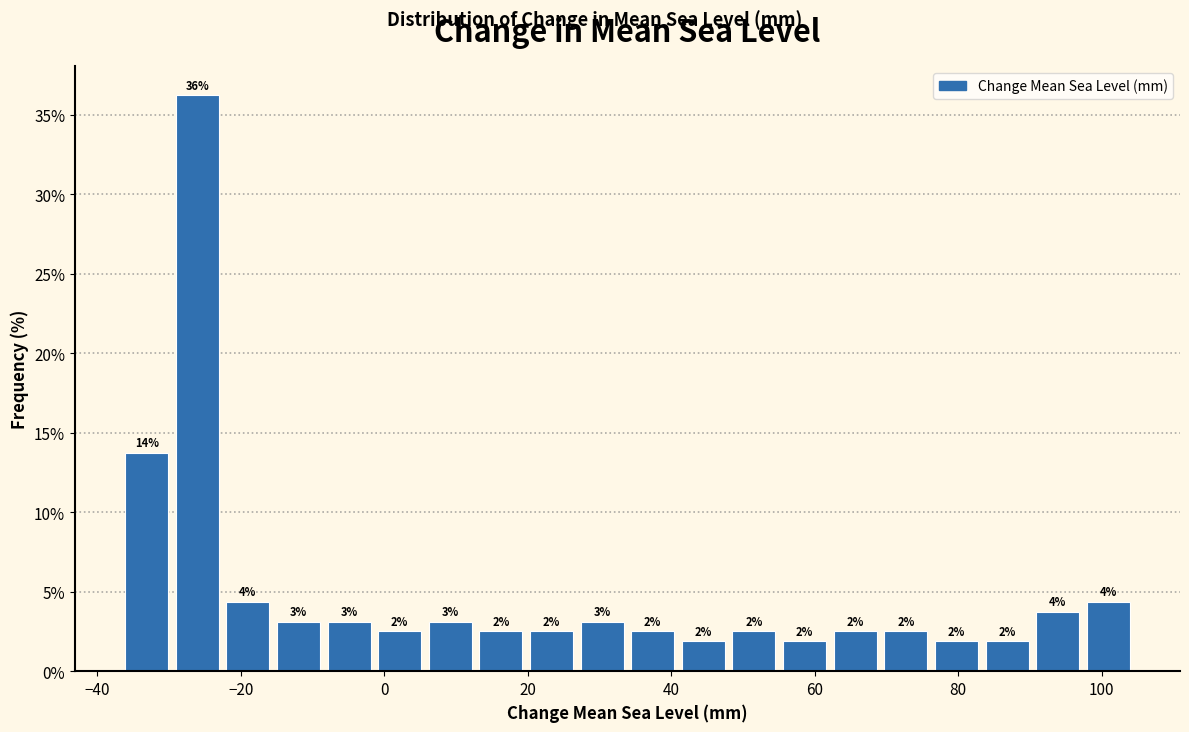

Read against the x-axis, roughly where is the centre of the tallest bar?

-26